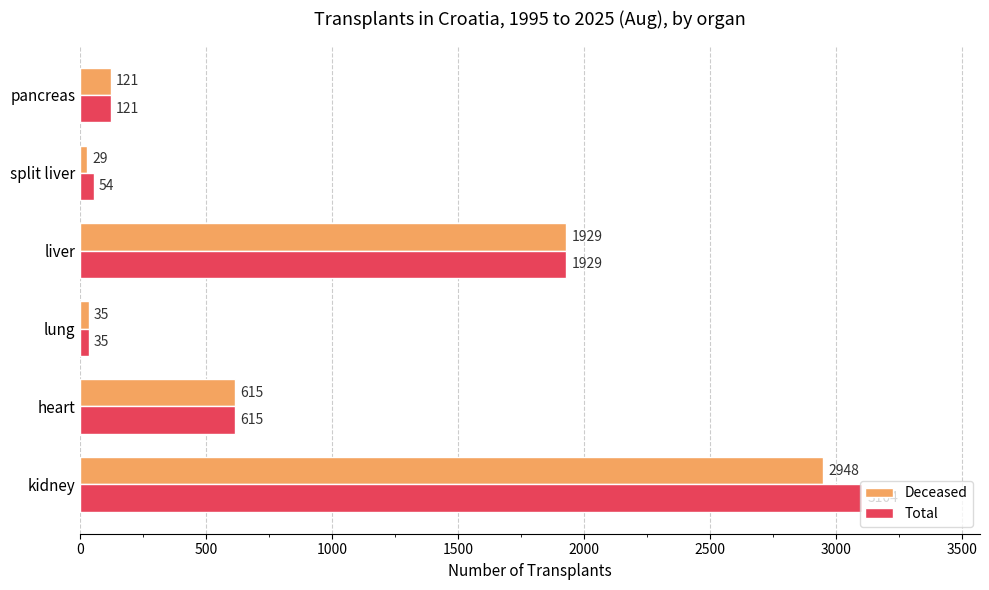

True or false: Deceased has a value of 2948 at kidney.

True